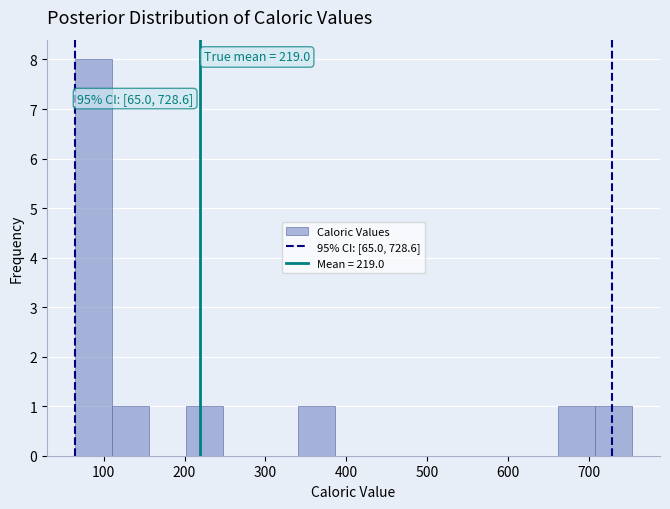

Over which range of the x-axis is the bar tallest?

60 to 110